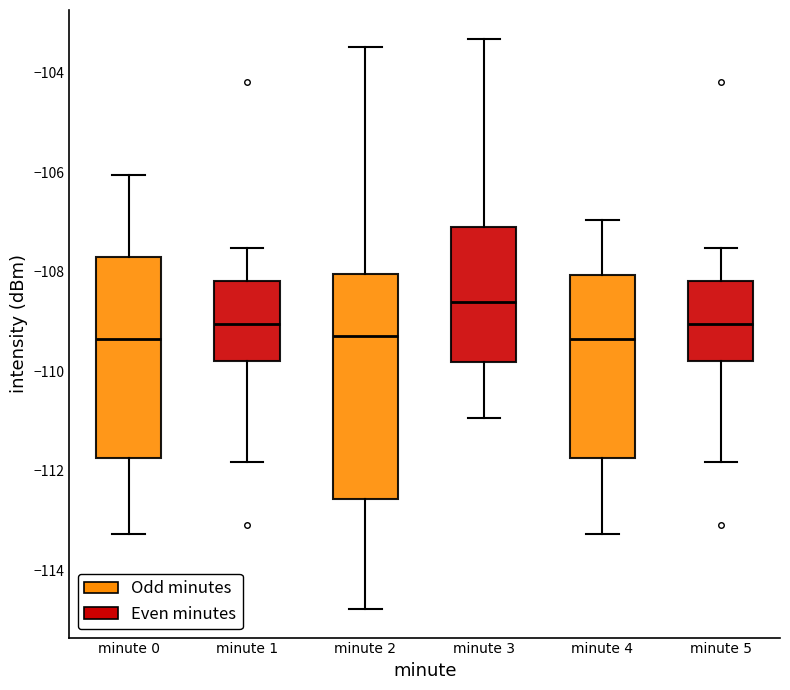

Reading left to right, read every box against the y-axis: the position of its median line, the range the box covers, and the ends of its whiskers. The values are not printed on the chart, so give them approximately, as read against the axis.

minute 0: median -109.4, box -111.8 to -107.8, whiskers -113.2 to -106.0
minute 1: median -109.0, box -109.8 to -108.2, whiskers -111.8 to -107.6
minute 2: median -109.2, box -112.6 to -108.0, whiskers -114.8 to -103.4
minute 3: median -108.6, box -109.8 to -107.0, whiskers -111.0 to -103.4
minute 4: median -109.4, box -111.8 to -108.0, whiskers -113.2 to -107.0
minute 5: median -109.0, box -109.8 to -108.2, whiskers -111.8 to -107.6